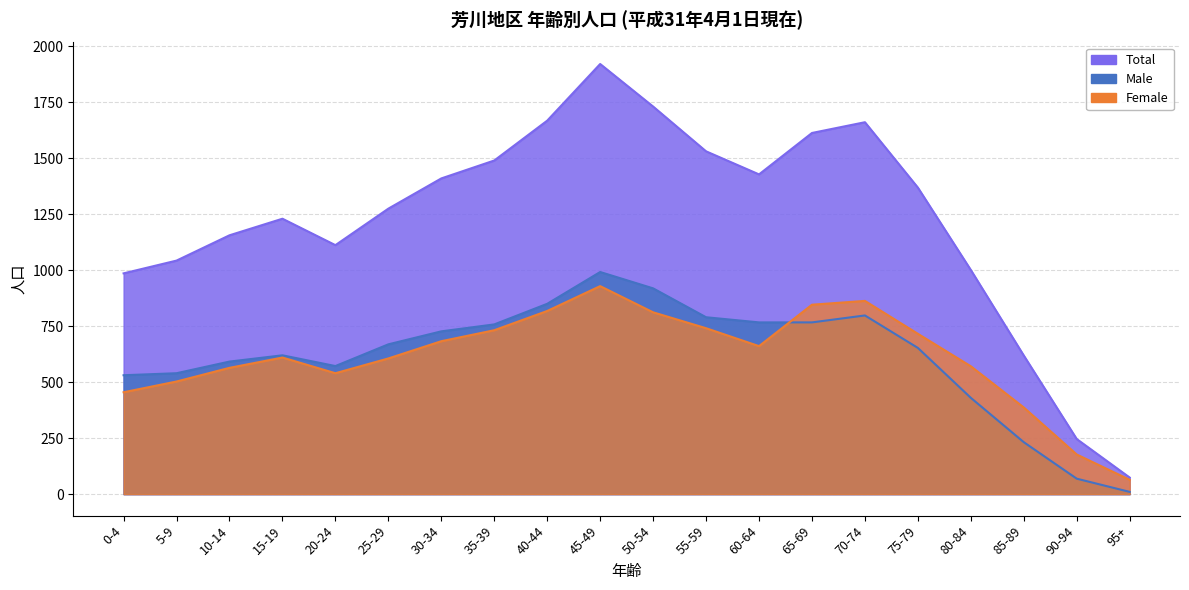

What is the highest value of the Total series?

1921